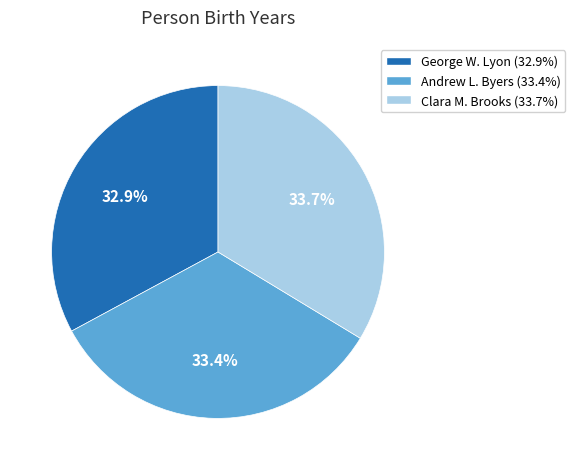

Which category has the smallest portion of the pie?

George W. Lyon